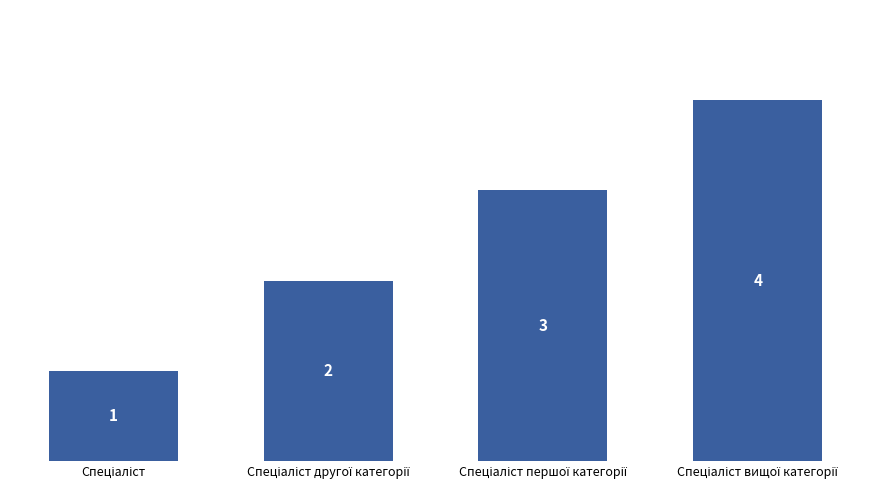

What is the sum of all values?

10